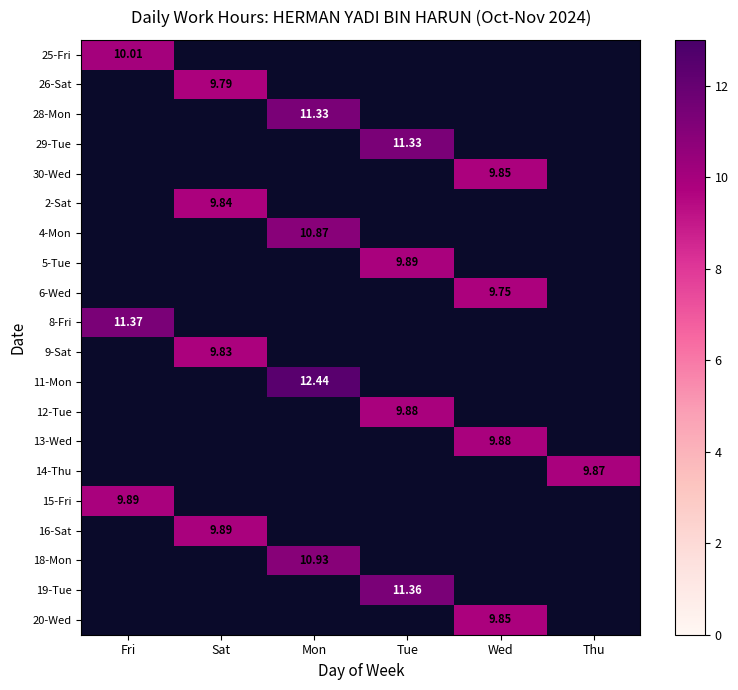

Rank the series by their maximum value, from highest to lowest.

11-Mon, 8-Fri, 19-Tue, 28-Mon, 29-Tue, 18-Mon, 4-Mon, 25-Fri, 5-Tue, 15-Fri, 16-Sat, 12-Tue, 13-Wed, 14-Thu, 30-Wed, 20-Wed, 2-Sat, 9-Sat, 26-Sat, 6-Wed